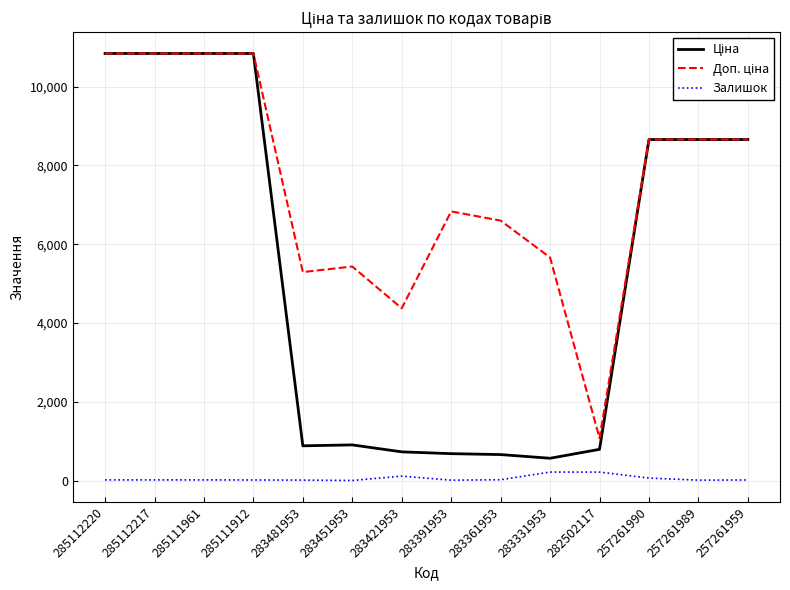

True or false: Залишок has a value of 2.0 at 283451953.

True